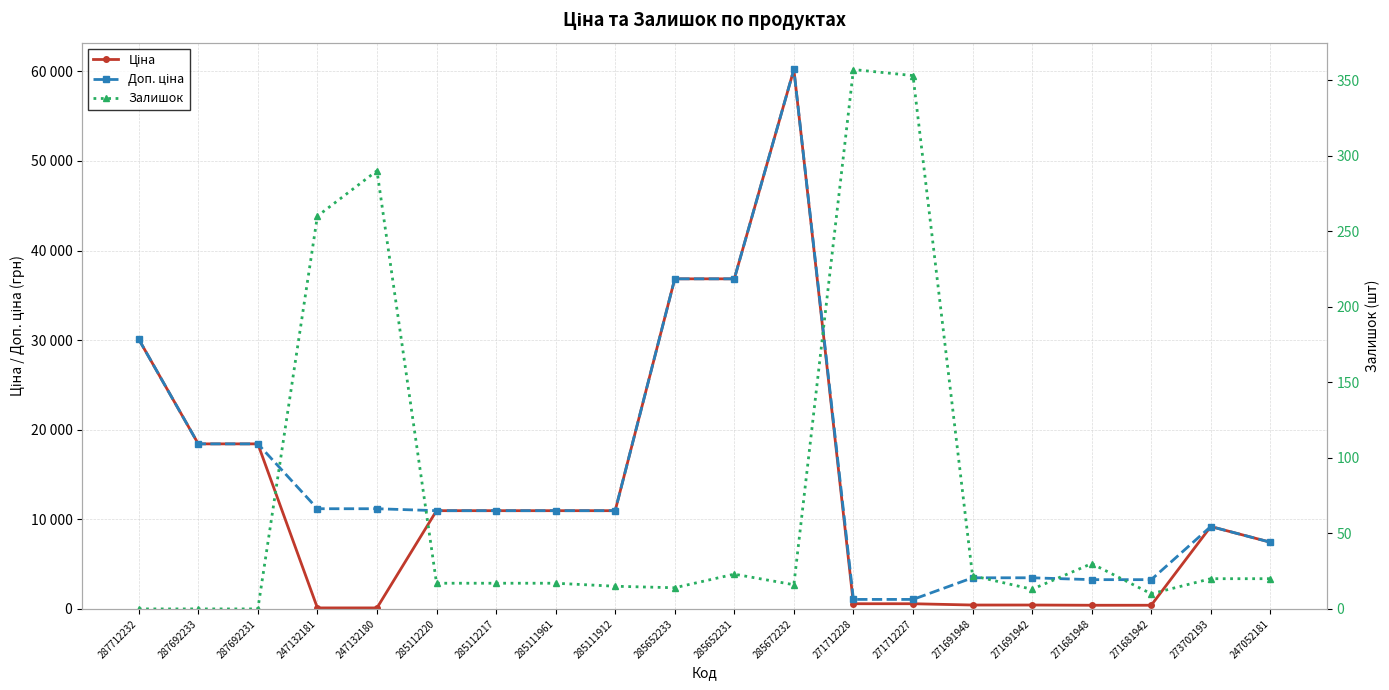

At which label does Залишок reach its peak?

271712228